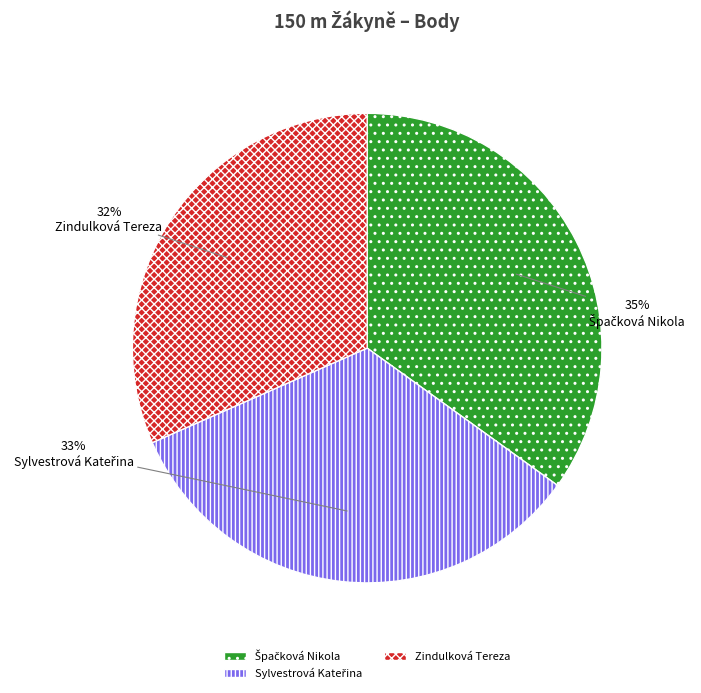

To the nearest percent, what percentage of the pie is Zindulková Tereza?

32%